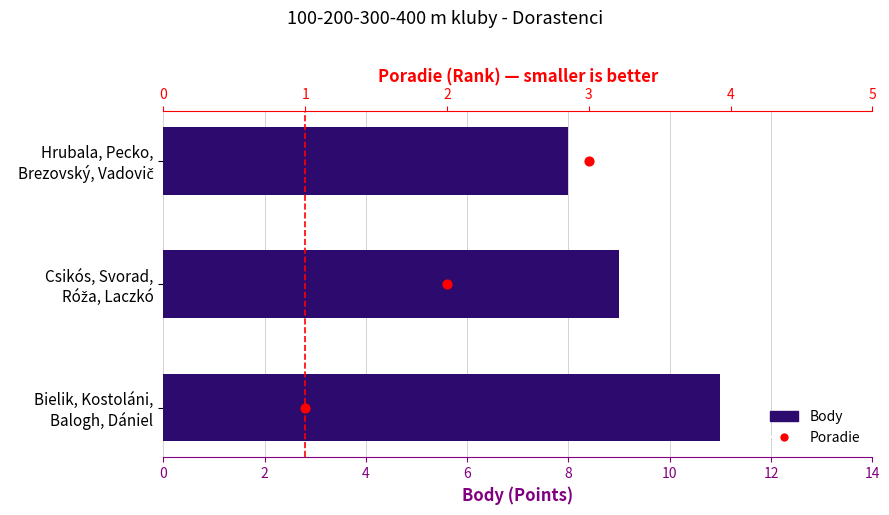

What are all the series names shown in the legend?

Body, Poradie